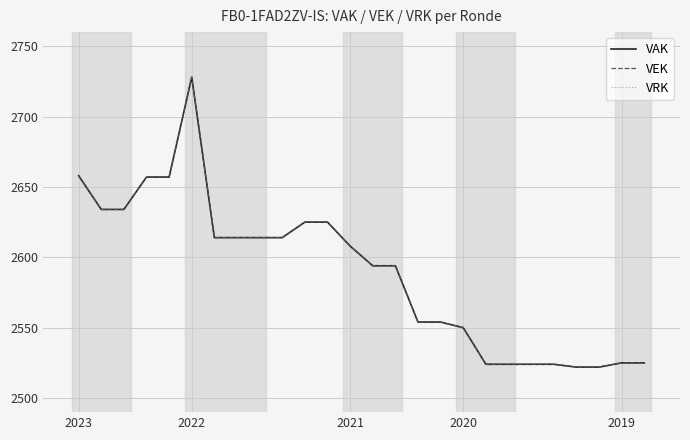

What is the value of the VEK point at the 8th from the left?

2614